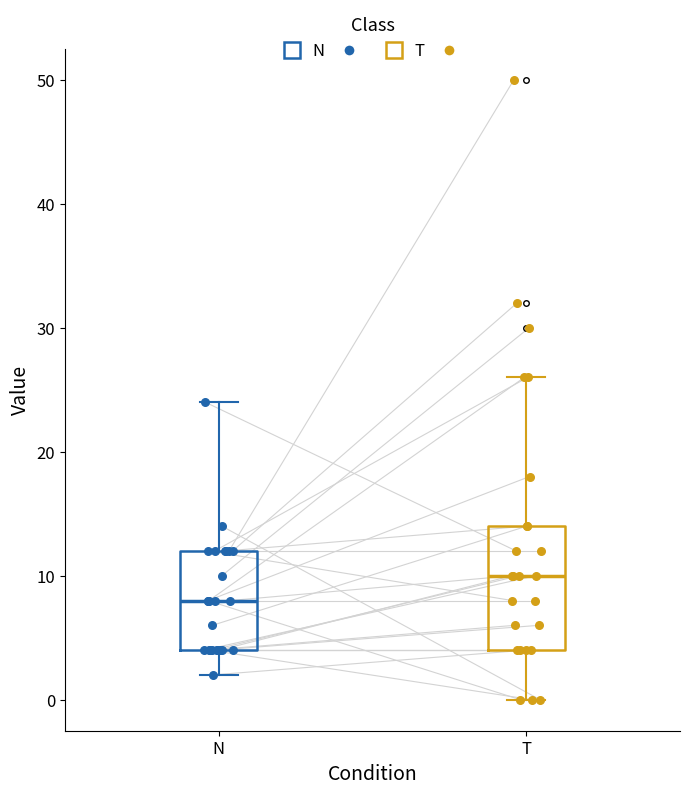

Comparing the boxes themselves (not the whiskers), which one is the tallest?

T